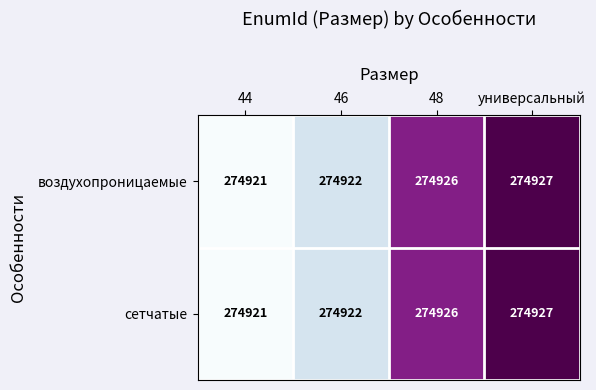

What is the approximate value of сетчатые at универсальный?

274927